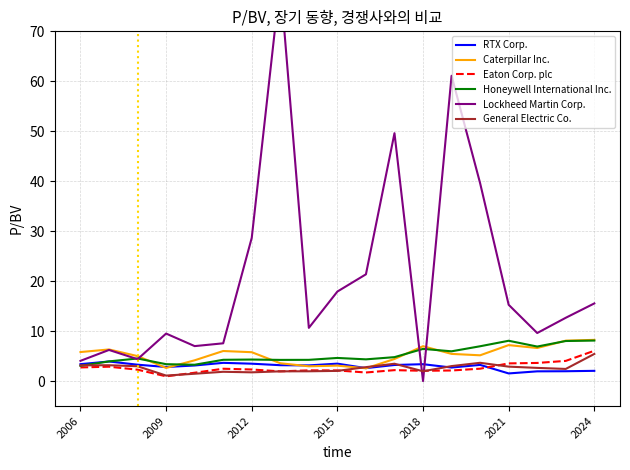

What is the difference between the maximum and minimum values in the RTX Corp. series?

2.4